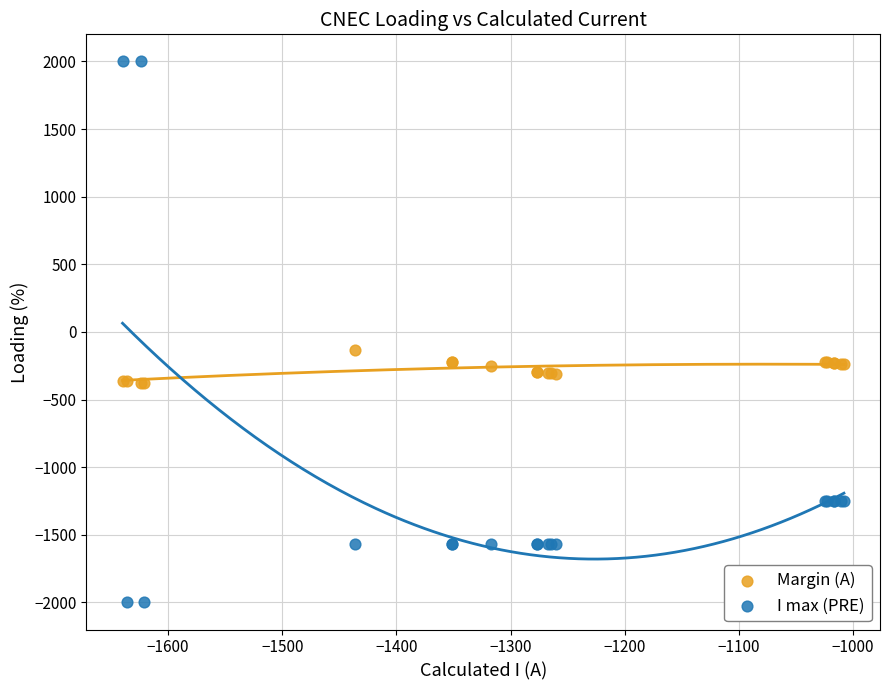

Which series reaches the minimum Y coordinate?

I max (PRE)